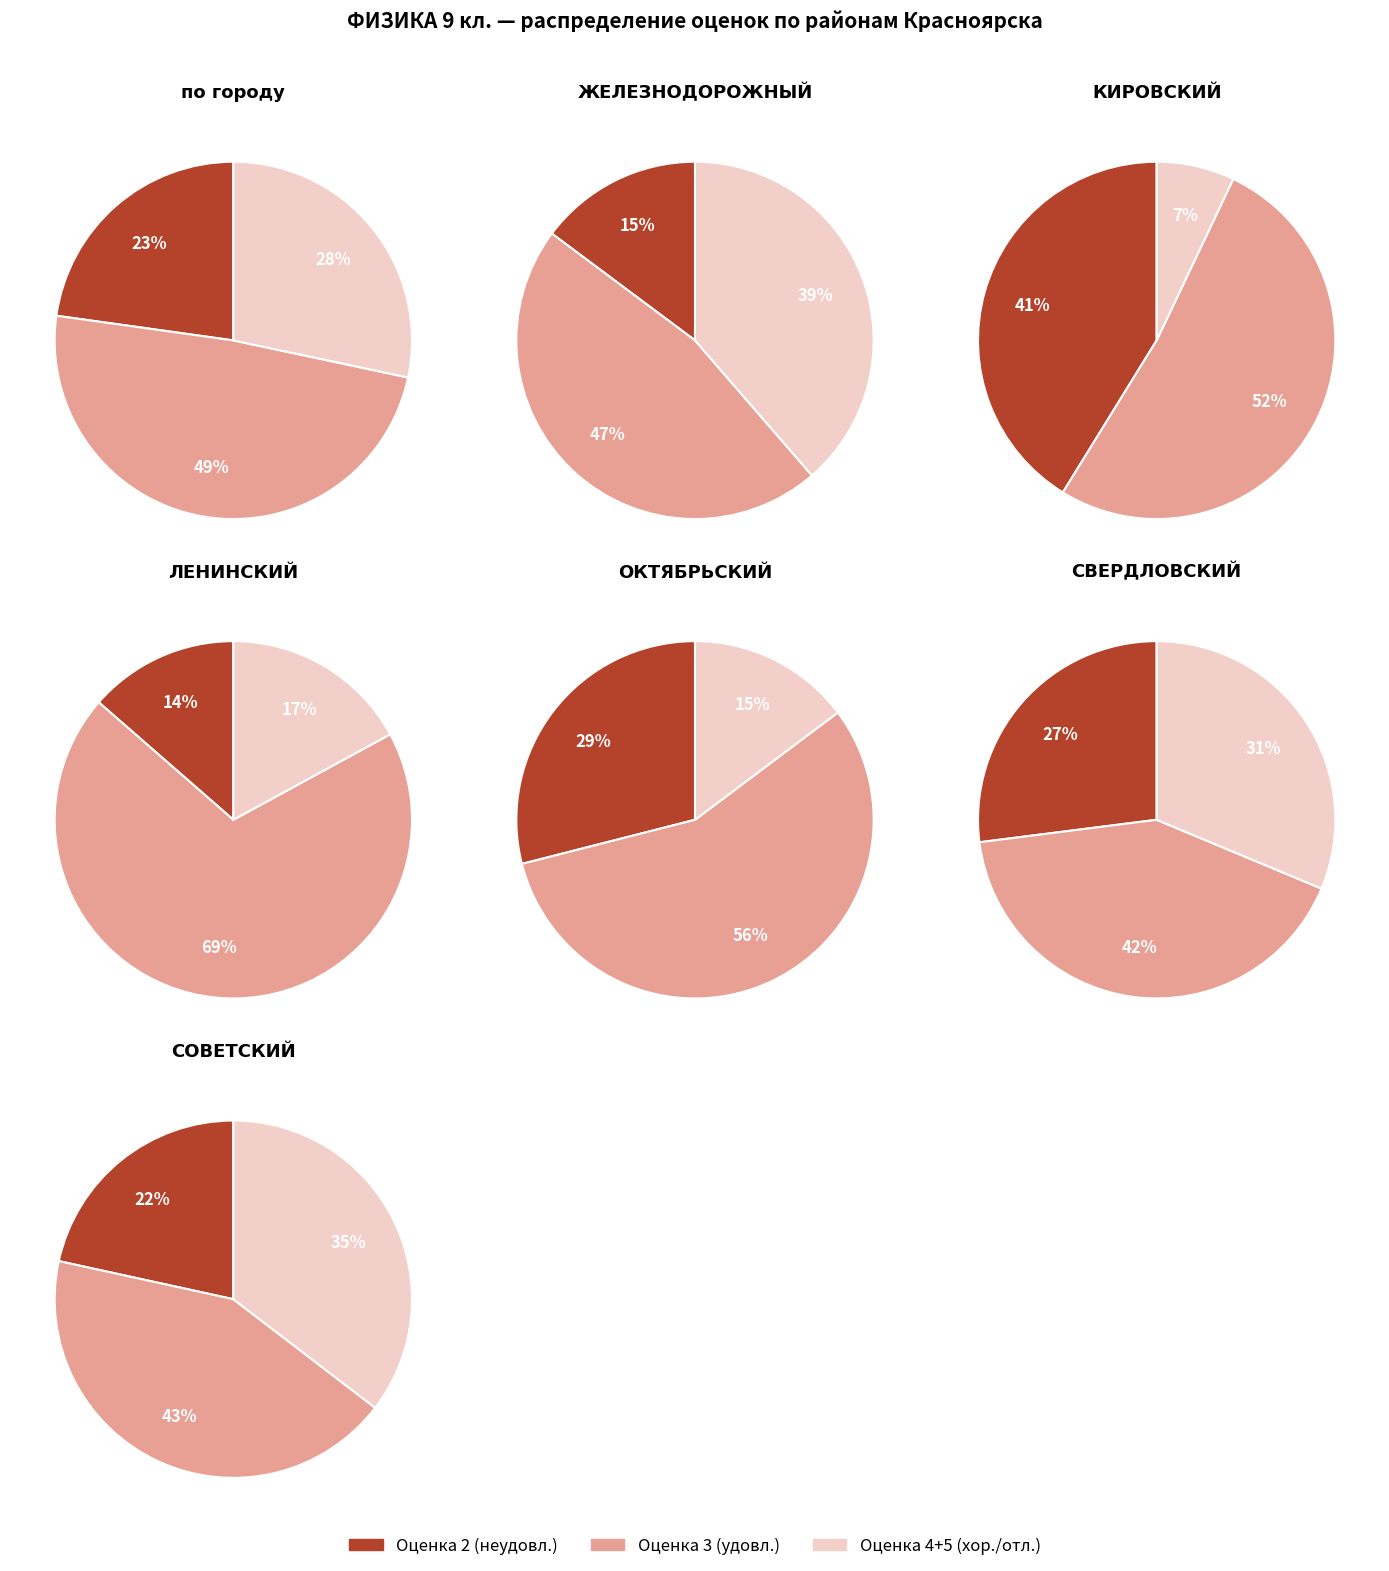

Rank the series at по городу from highest to lowest value.

3, 4+5, 2